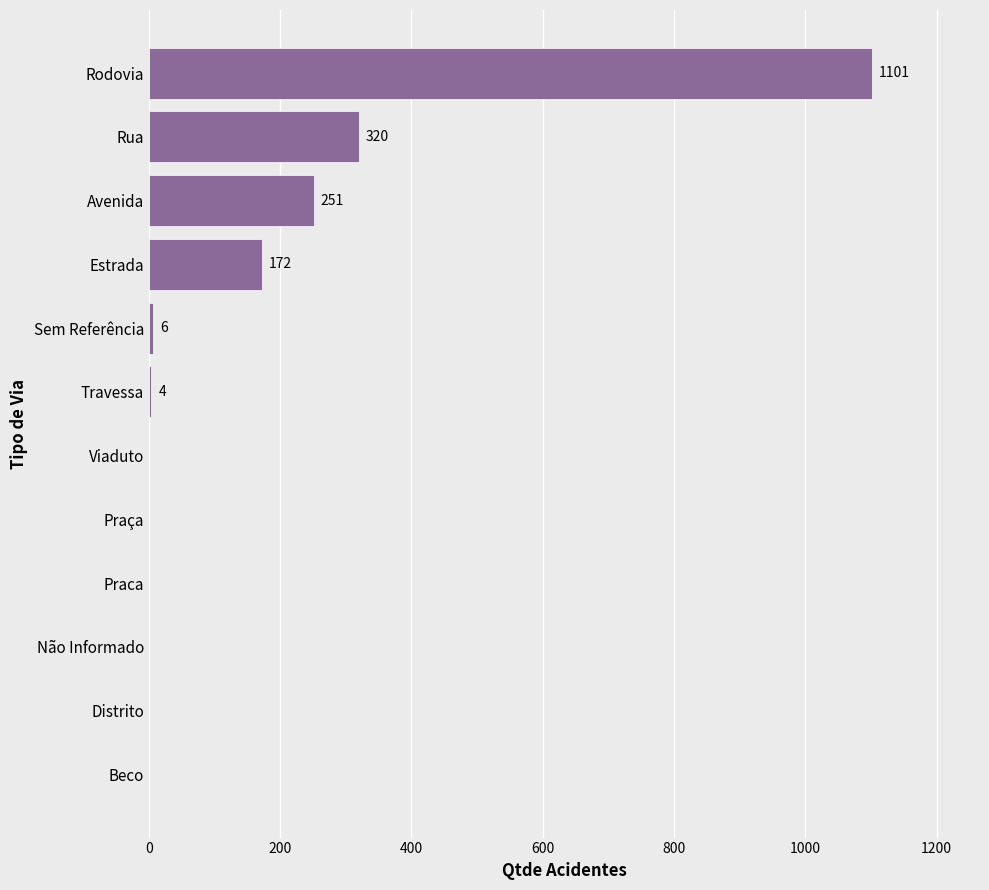

Where is the data nearest to the value 550?

Rua